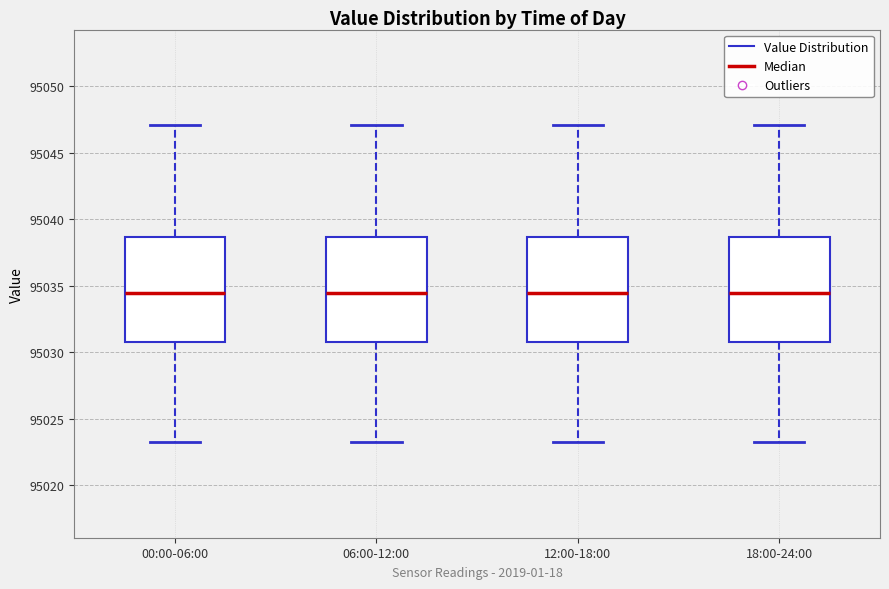

Where is the upper edge of the box for 18:00-24:00 on the y-axis? The values are not printed on the chart, so give them approximately, as read against the axis.

95038.5